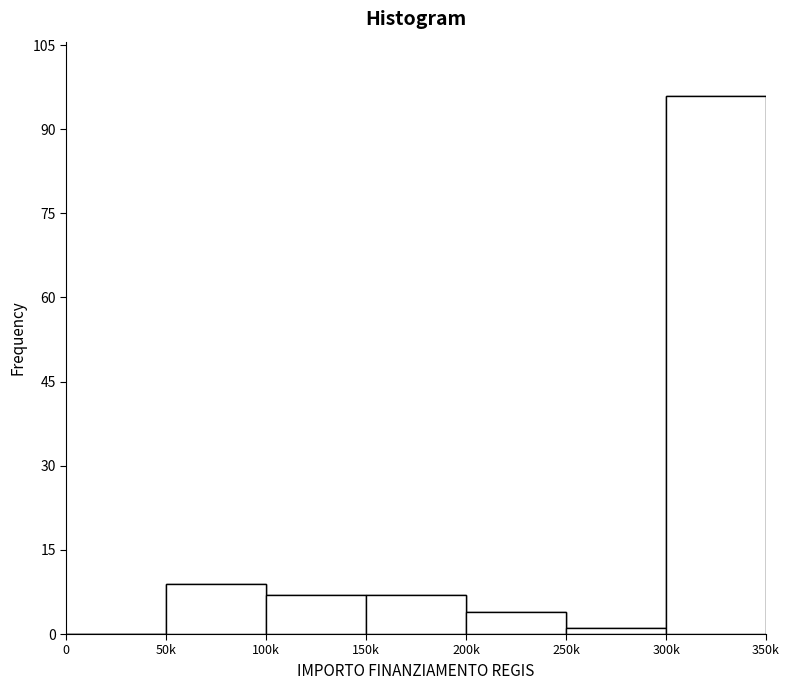

Reading right to left, extract all data points from this chart.

300k=96	250k=1	200k=4	150k=7	100k=7	50k=9	0=0